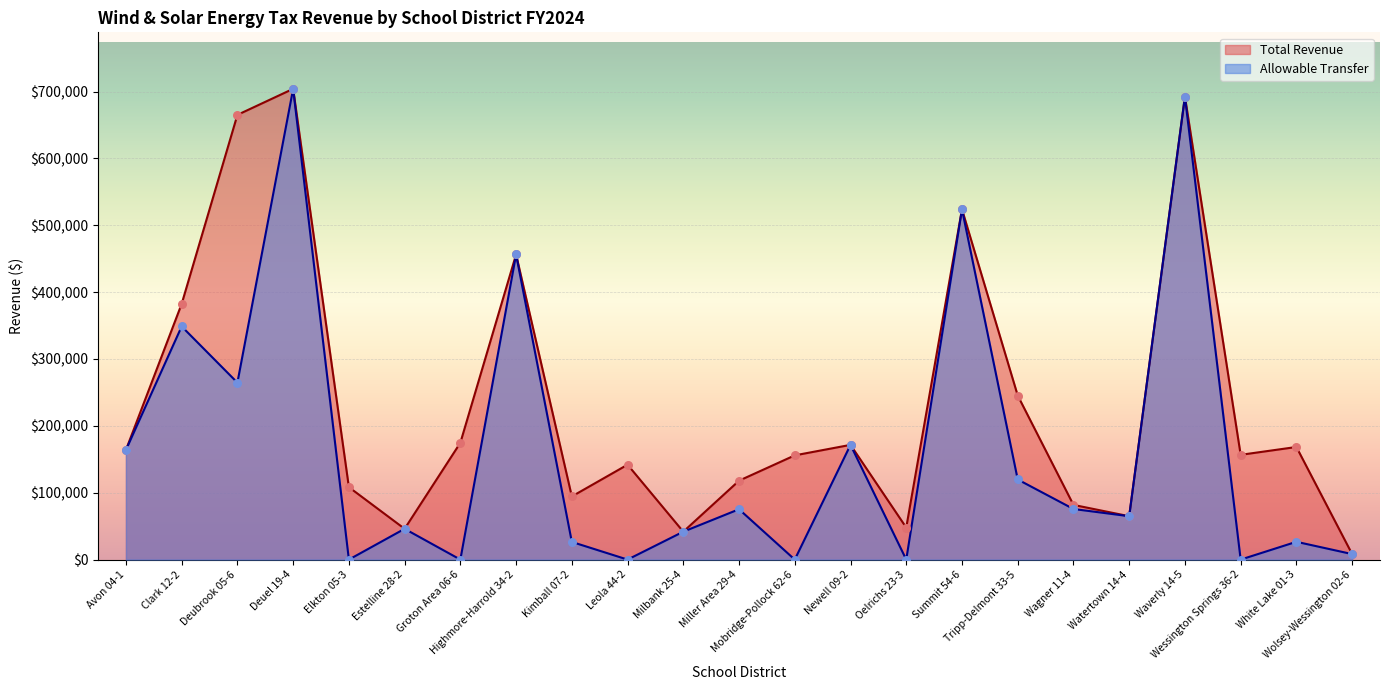

Which series has the largest total across all categories?

Total Revenue